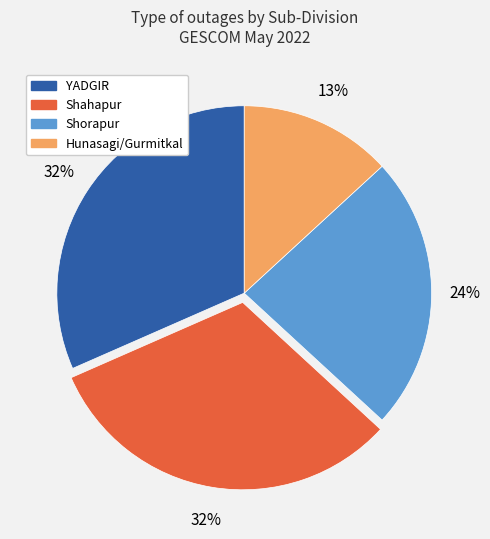

Does any single category account for the majority?

No